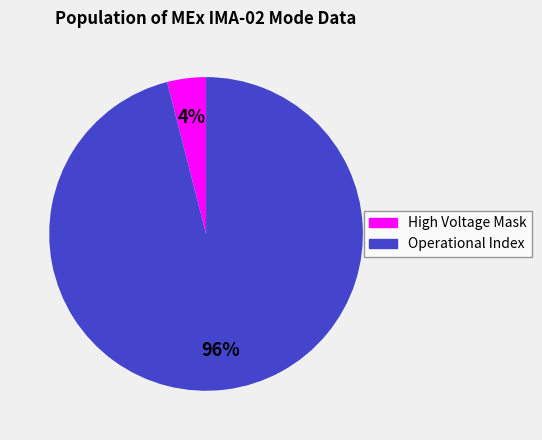

Is there any slice that represents more than half of the pie?

Yes